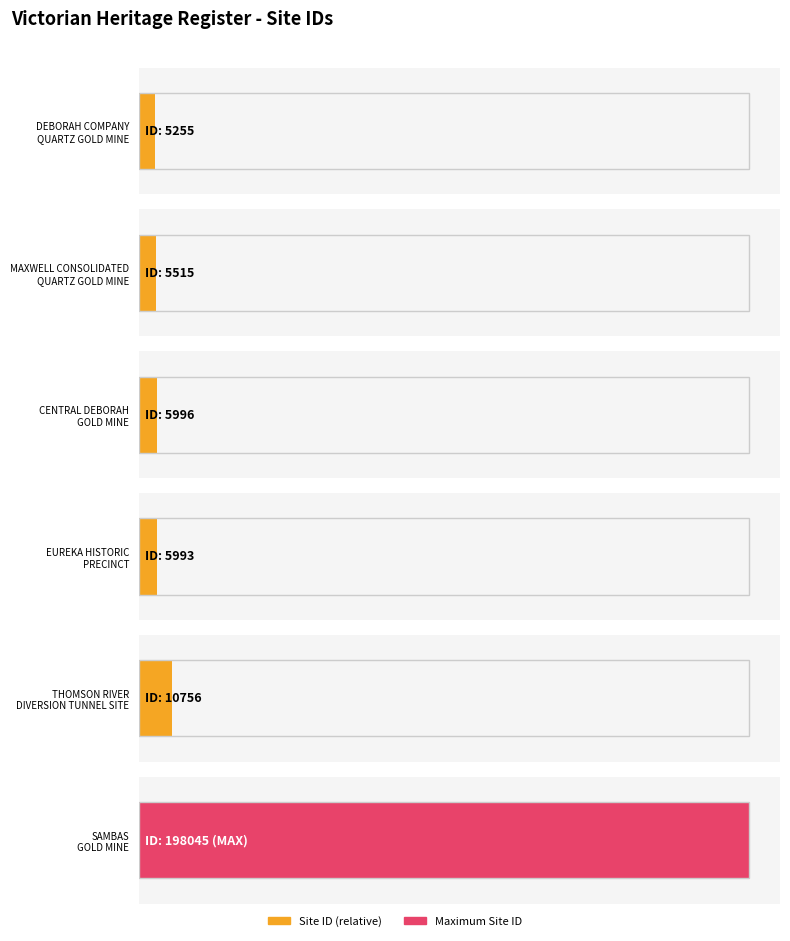

How many values exceed 5996?

2